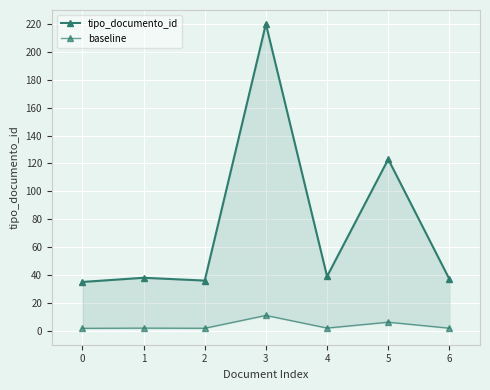

How many data points in tipo_documento_id are above 38?

3